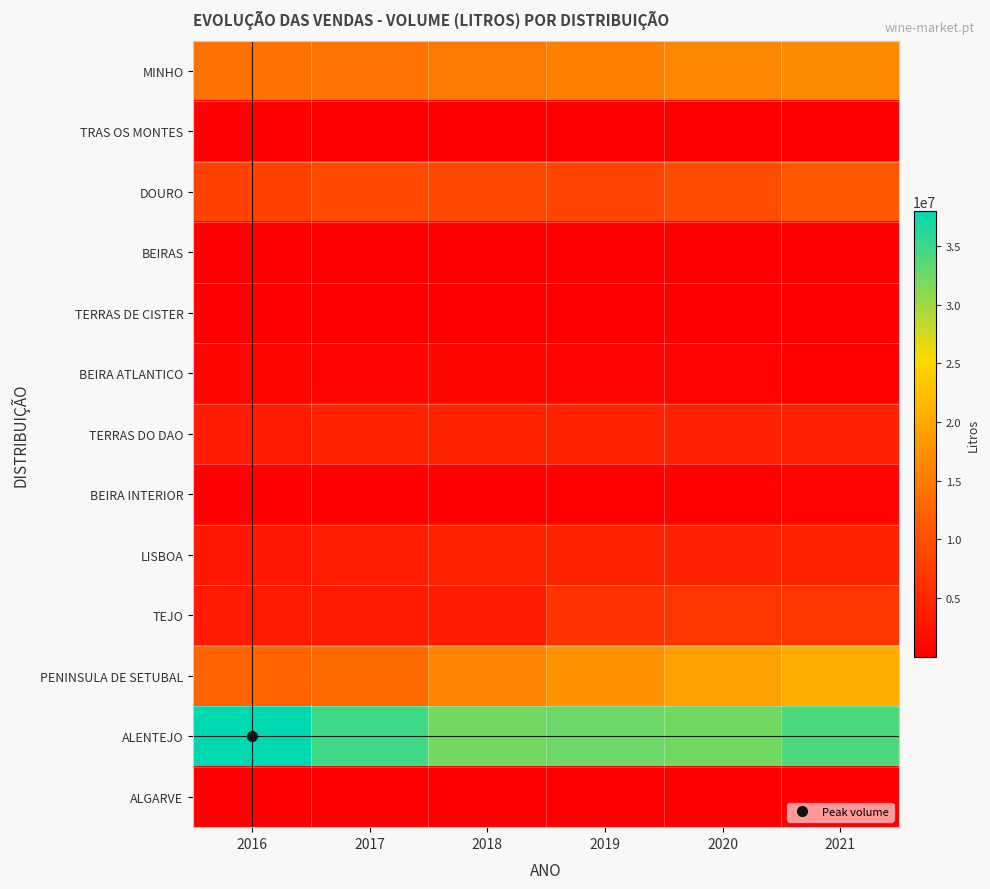

What is the smallest value displayed?

9427